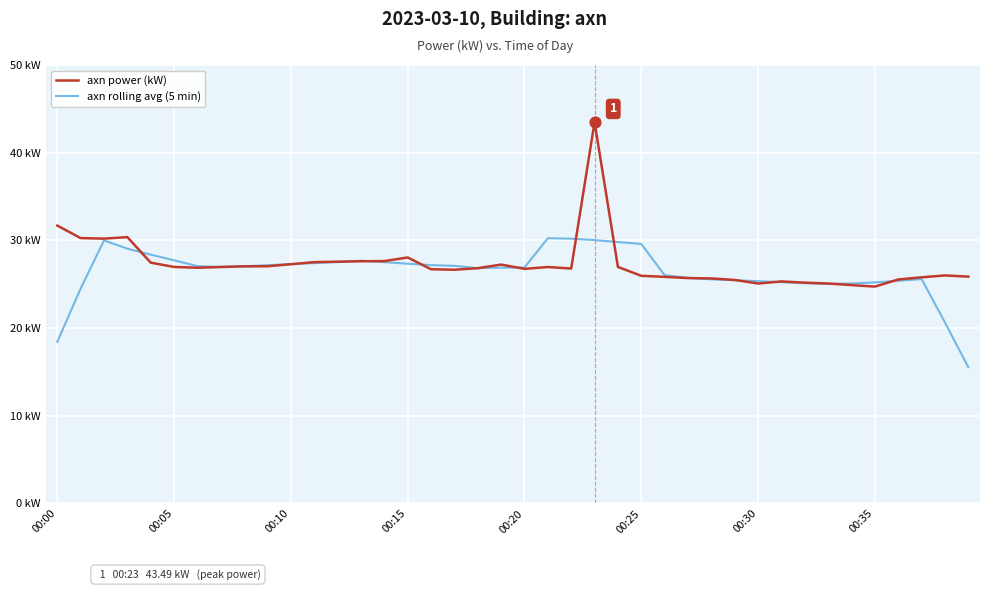

Does the chart have visible grid lines?

Yes